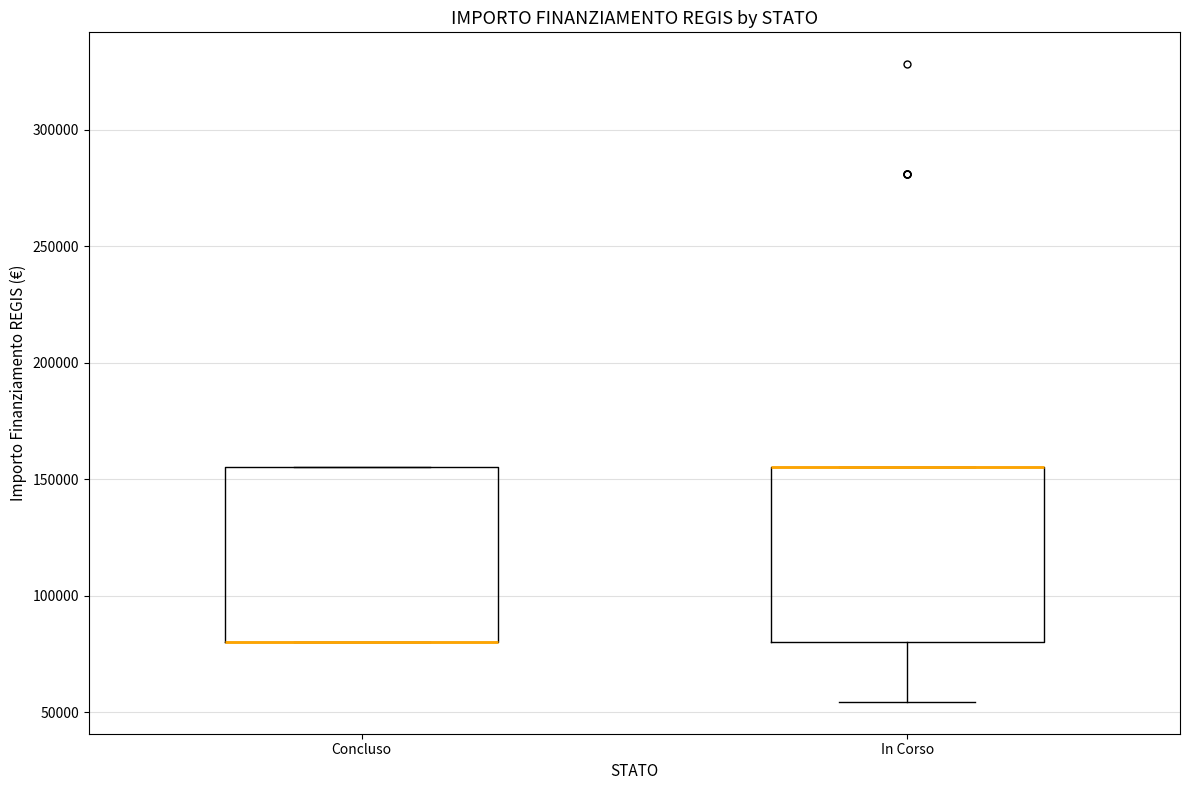

Where is the lower edge of the box for Concluso on the y-axis? The values are not printed on the chart, so give them approximately, as read against the axis.

80000